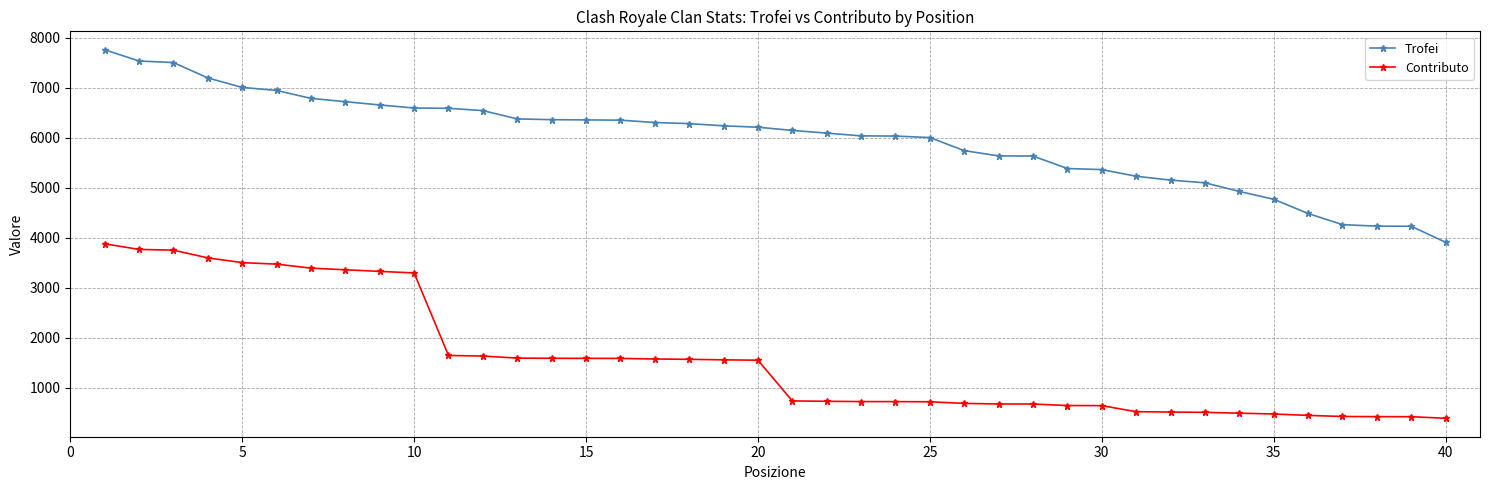

Count the number of data series in this chart.

2